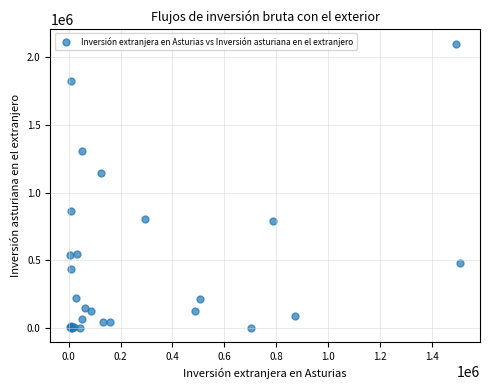

What Y value in the scatter plot is closest to 1050492?

1147594.2